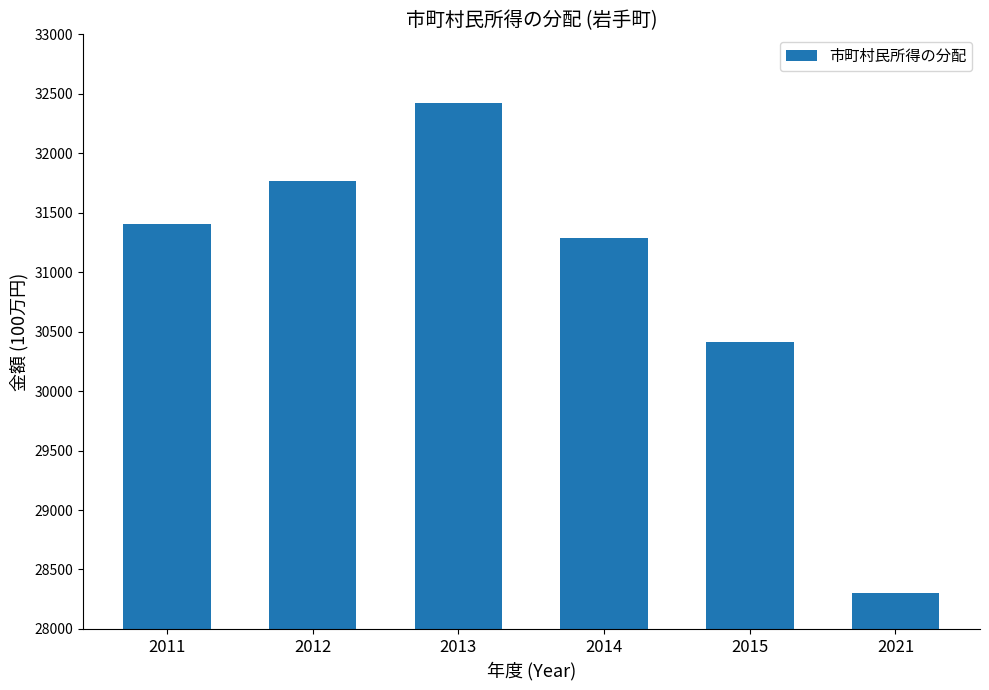

What is the smallest value displayed?

28300